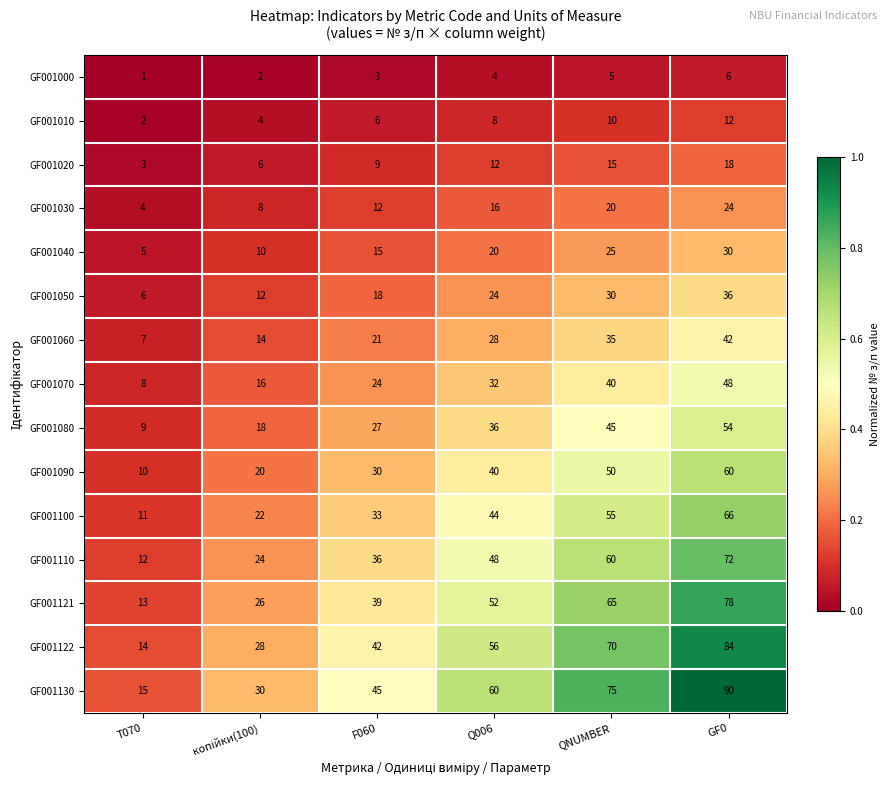

Rank the series at Q006 from highest to lowest value.

GF001130, GF001122, GF001121, GF001110, GF001100, GF001090, GF001080, GF001070, GF001060, GF001050, GF001040, GF001030, GF001020, GF001010, GF001000